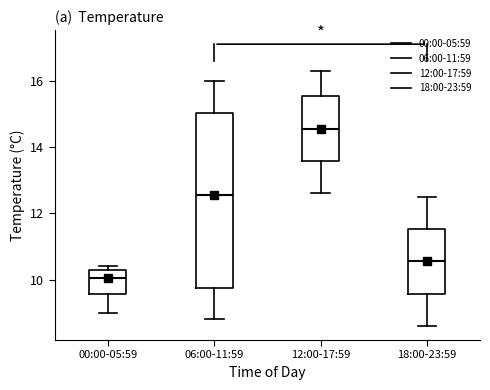

Where does the lower whisker of the box for 06:00-11:59 end on the y-axis? The values are not printed on the chart, so give them approximately, as read against the axis.

8.8